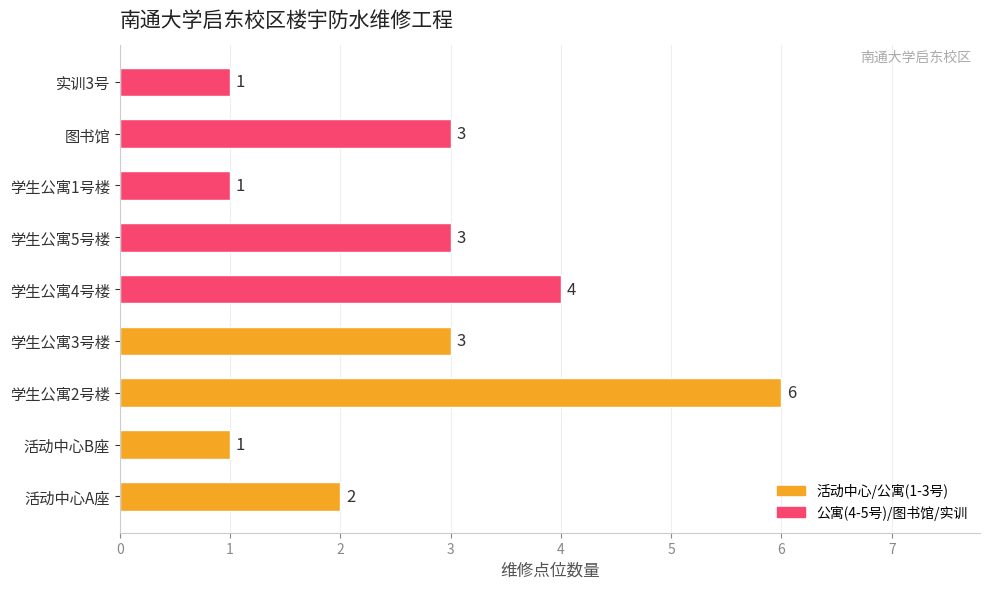

What is the change in value from 学生公寓2号楼 to 学生公寓5号楼?

-3